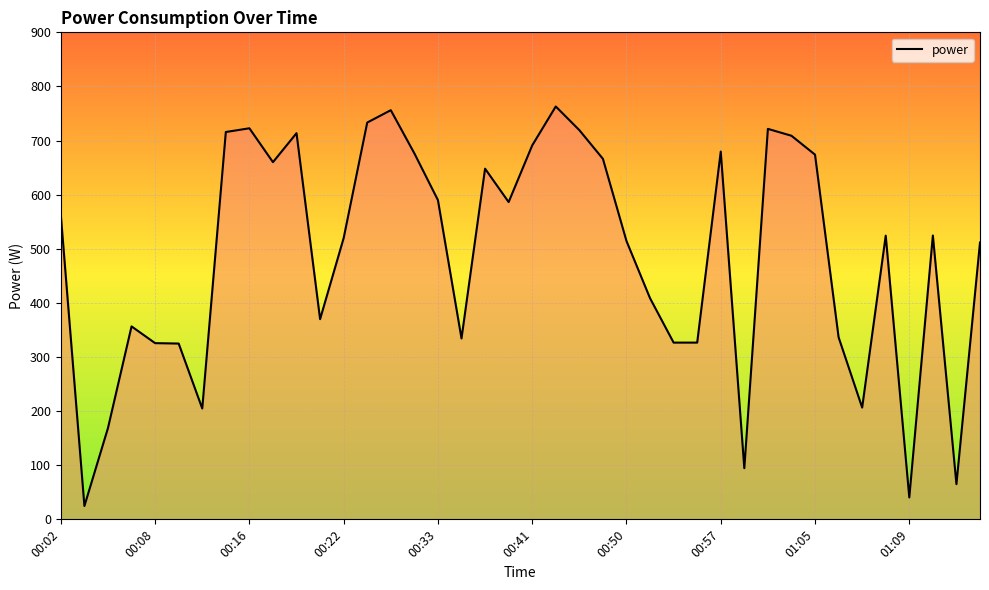

What is the maximum value shown in the chart?

763.0